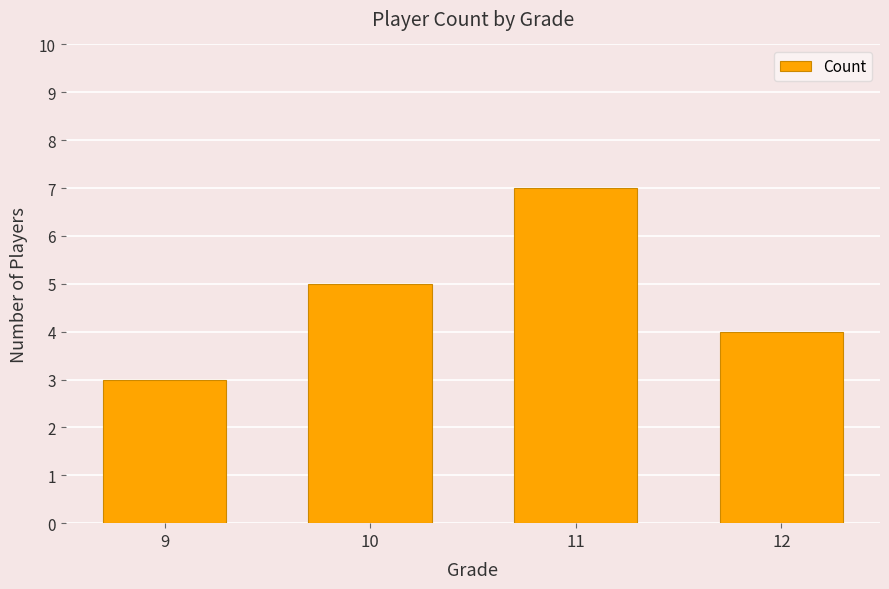

What is the minimum value shown in the chart?

3